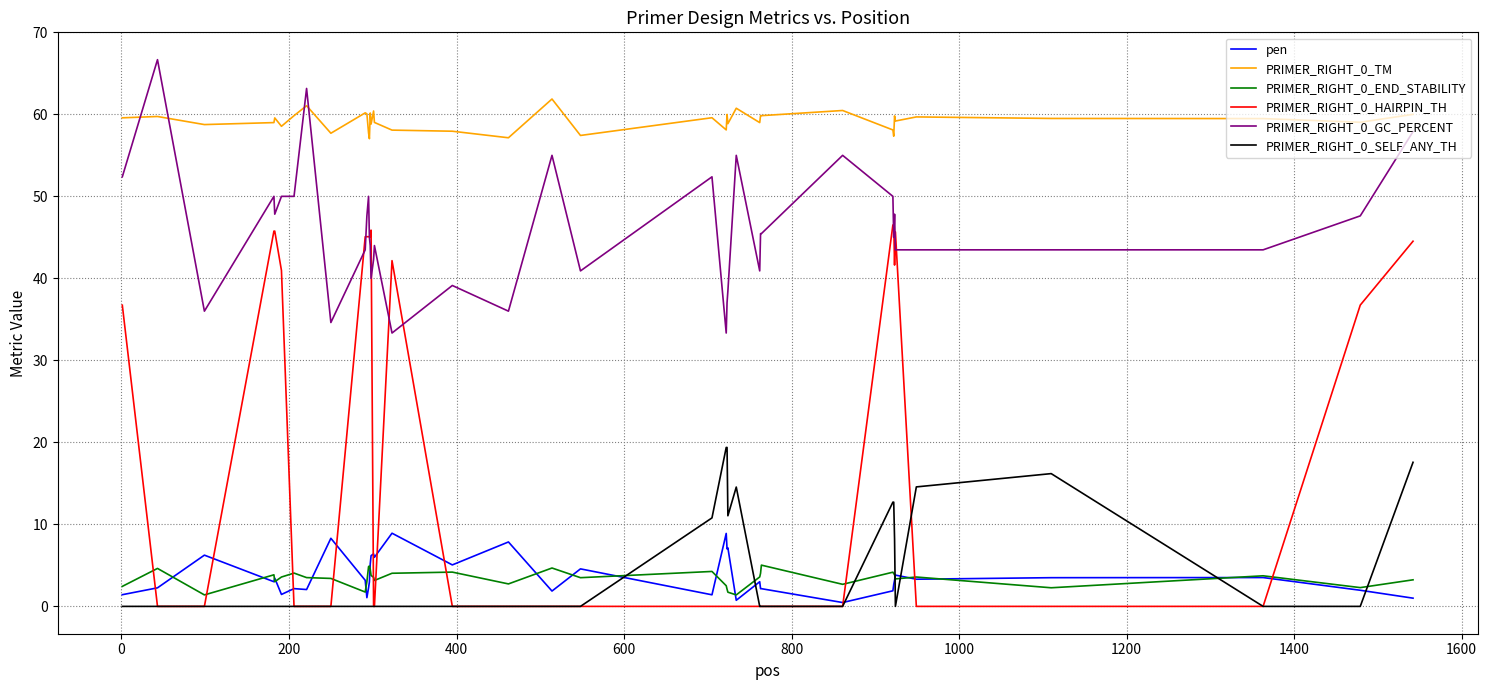

What is the difference between the maximum and minimum values in the PRIMER_RIGHT_0_HAIRPIN_TH series?

46.5